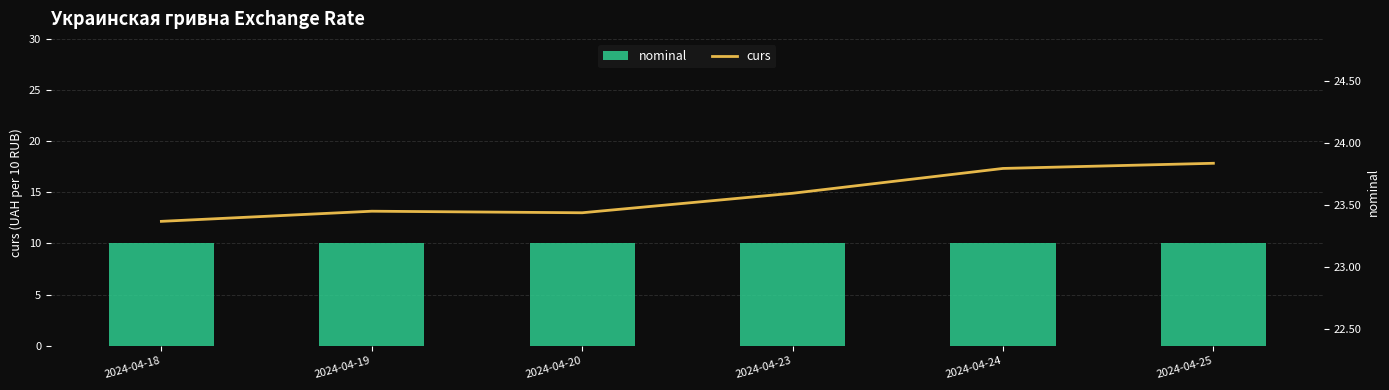

Rank the categories by curs value from lowest to highest.

2024-04-18, 2024-04-20, 2024-04-19, 2024-04-23, 2024-04-24, 2024-04-25